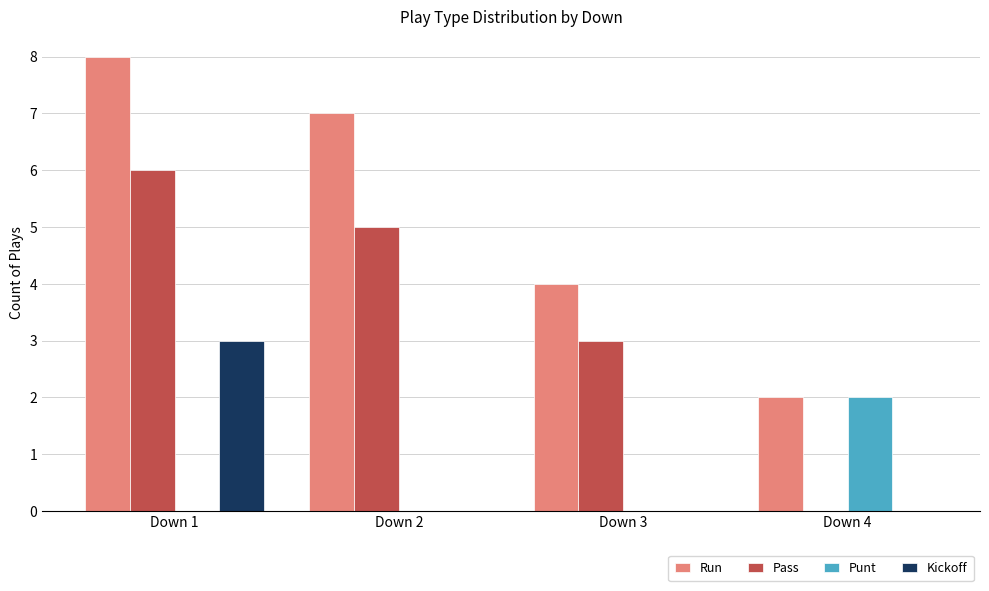

True or false: Punt has a value of 0 at Down 2.

True